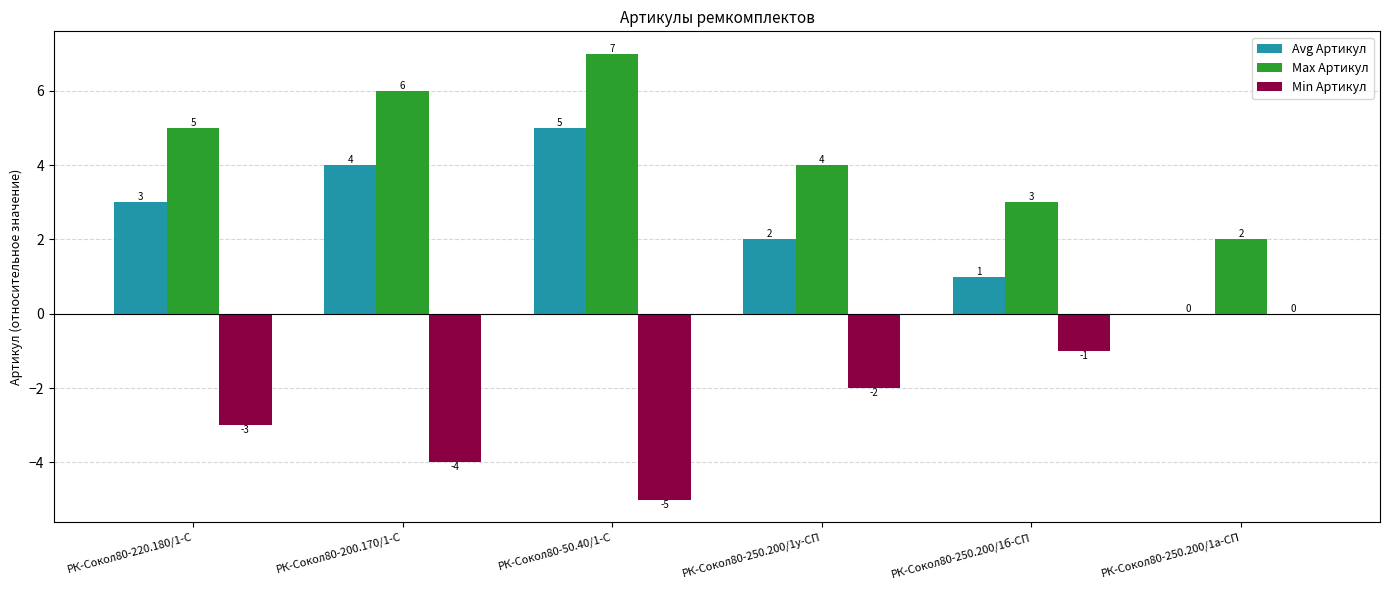

Reading left to right, list all the values displayed in this chart.

Avg Артикул: РК-Сокол80-220.180/1-С=3	РК-Сокол80-200.170/1-С=4	РК-Сокол80-50.40/1-С=5	РК-Сокол80-250.200/1у-СП=2	РК-Сокол80-250.200/1б-СП=1	РК-Сокол80-250.200/1а-СП=0
Max Артикул: РК-Сокол80-220.180/1-С=5	РК-Сокол80-200.170/1-С=6	РК-Сокол80-50.40/1-С=7	РК-Сокол80-250.200/1у-СП=4	РК-Сокол80-250.200/1б-СП=3	РК-Сокол80-250.200/1а-СП=2
Min Артикул: РК-Сокол80-220.180/1-С=-3	РК-Сокол80-200.170/1-С=-4	РК-Сокол80-50.40/1-С=-5	РК-Сокол80-250.200/1у-СП=-2	РК-Сокол80-250.200/1б-СП=-1	РК-Сокол80-250.200/1а-СП=0